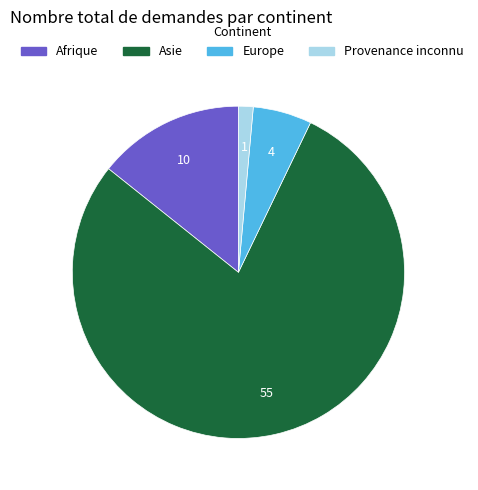

Is it true that Afrique is 27% of the pie?

False